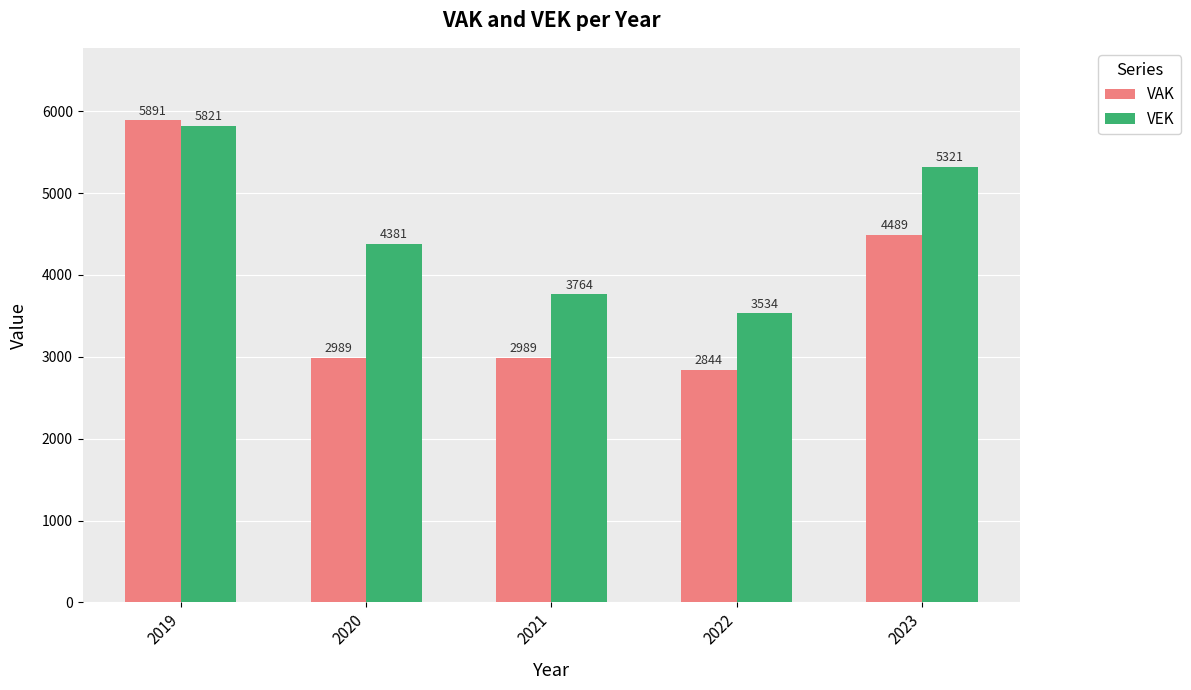

Between 2020 and 2023, which series saw the biggest shift?

VAK